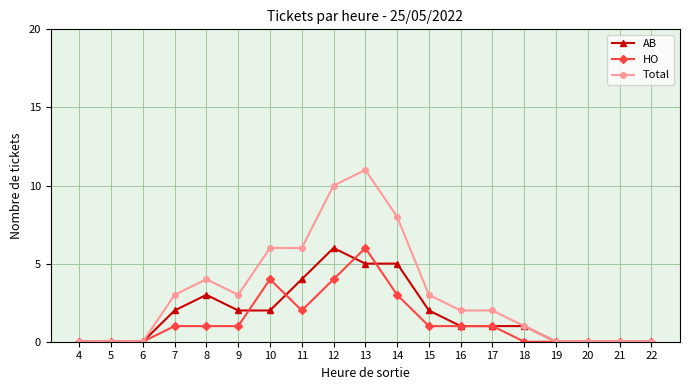

Which series has the largest total across all categories?

Total